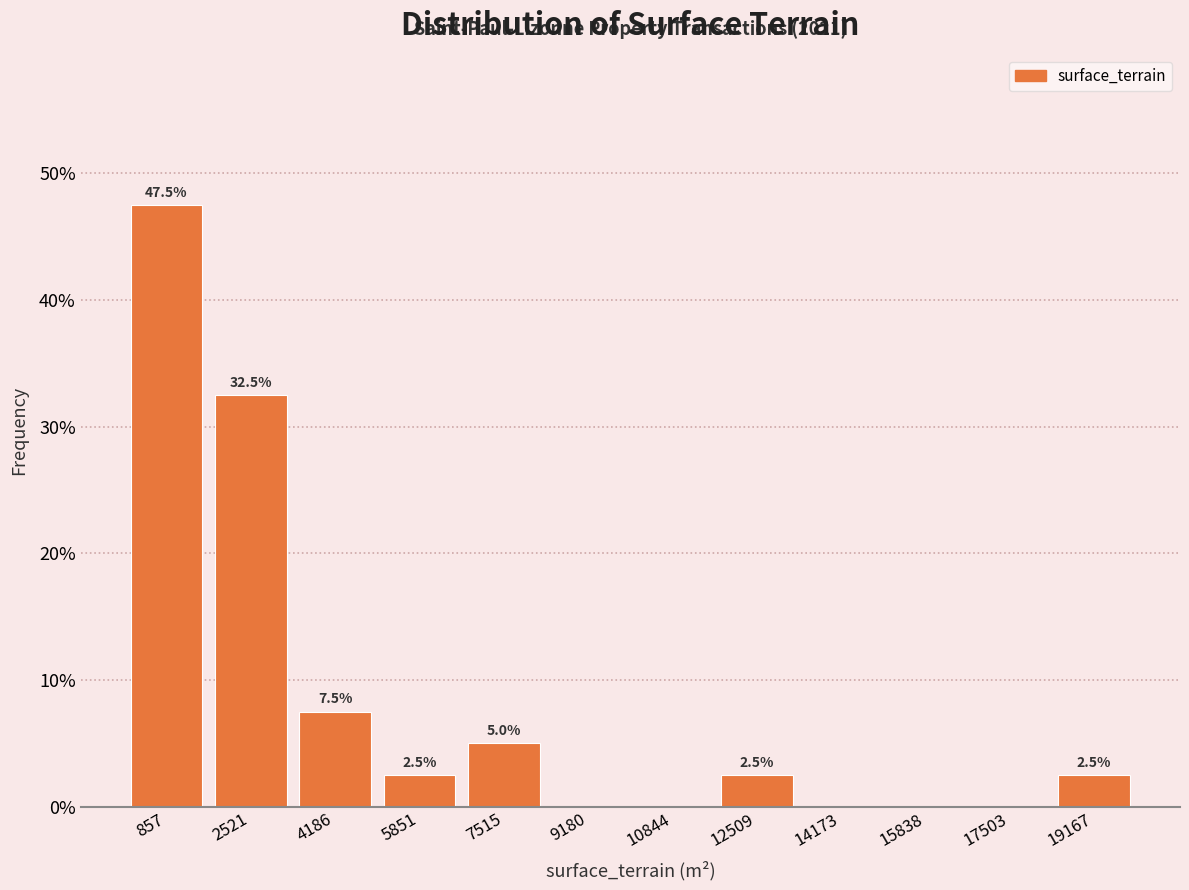

Which range on the x-axis has the tallest bar?

0 to 1600